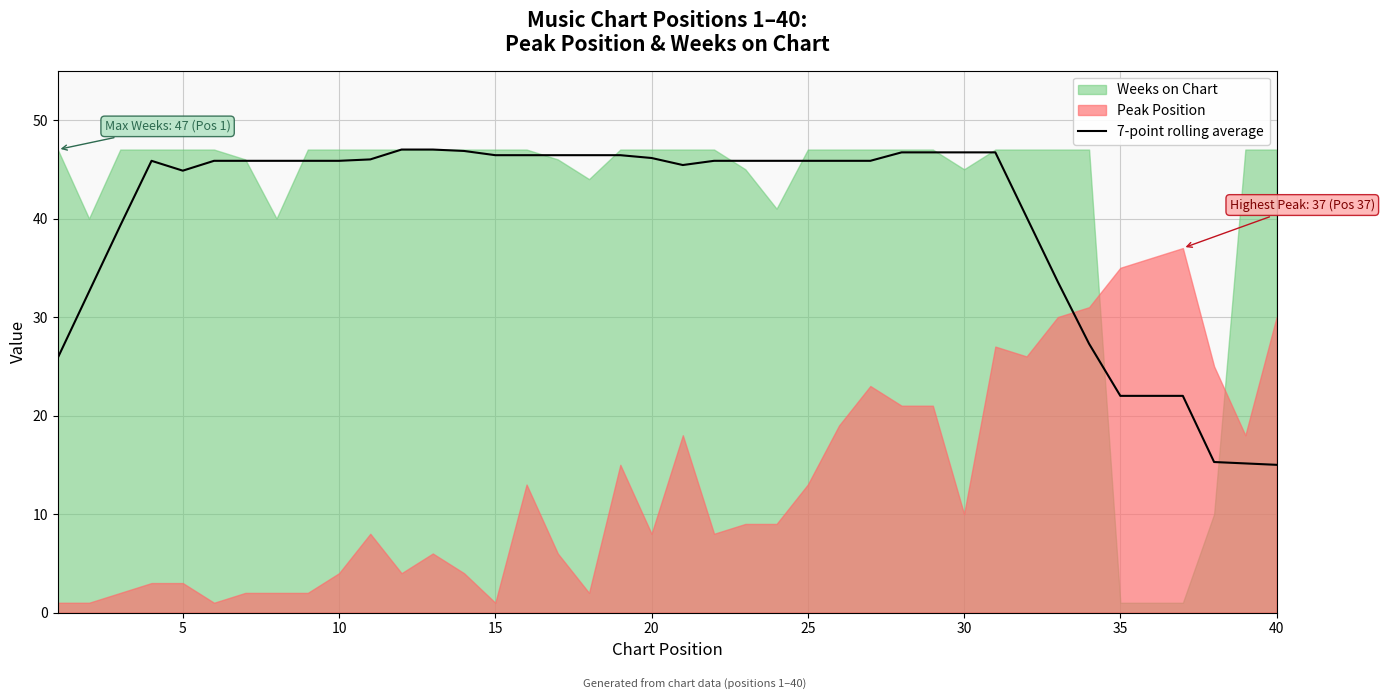

What is the maximum value for 7-point rolling average?

47.0